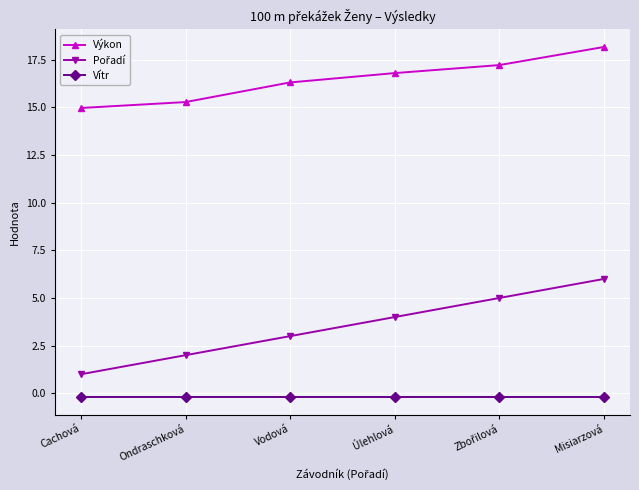

What is the label of the 4th point from the right?

Vodová